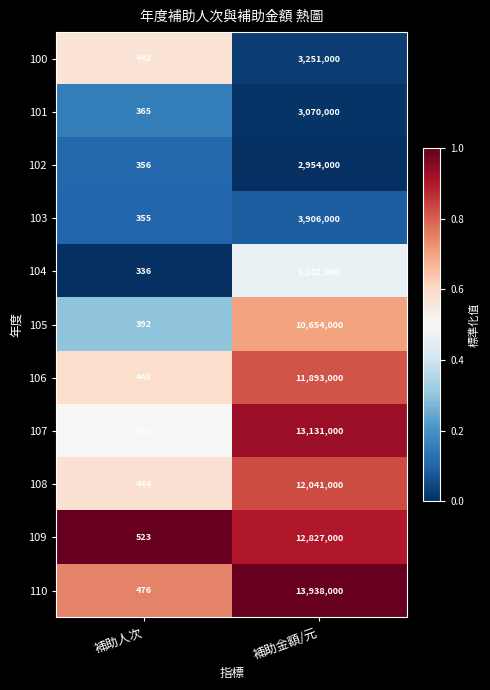

What is the difference between the 109 values at 補助人次 and 補助金額/元?

12826477